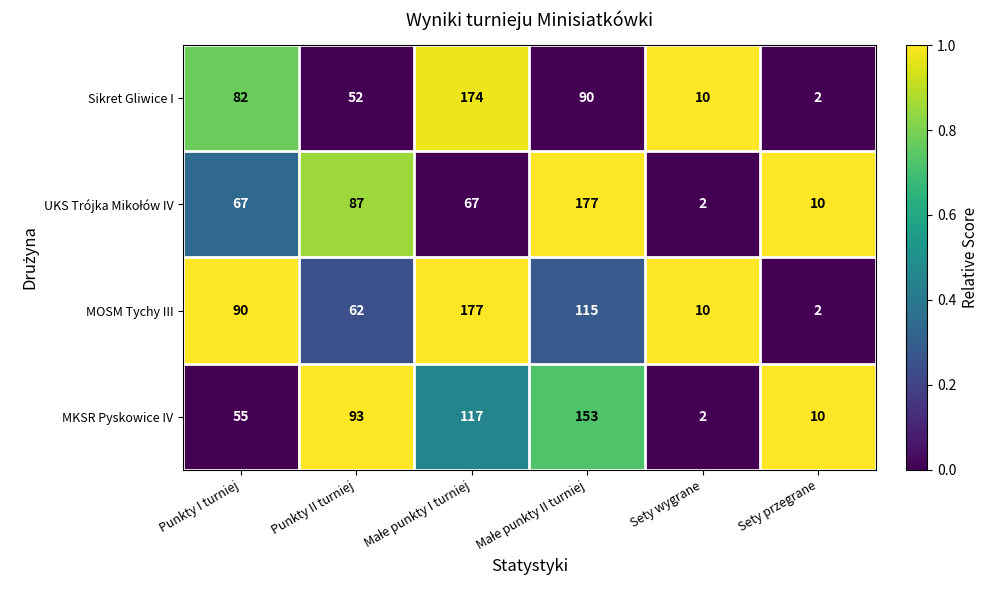

What is the greatest value displayed?

177